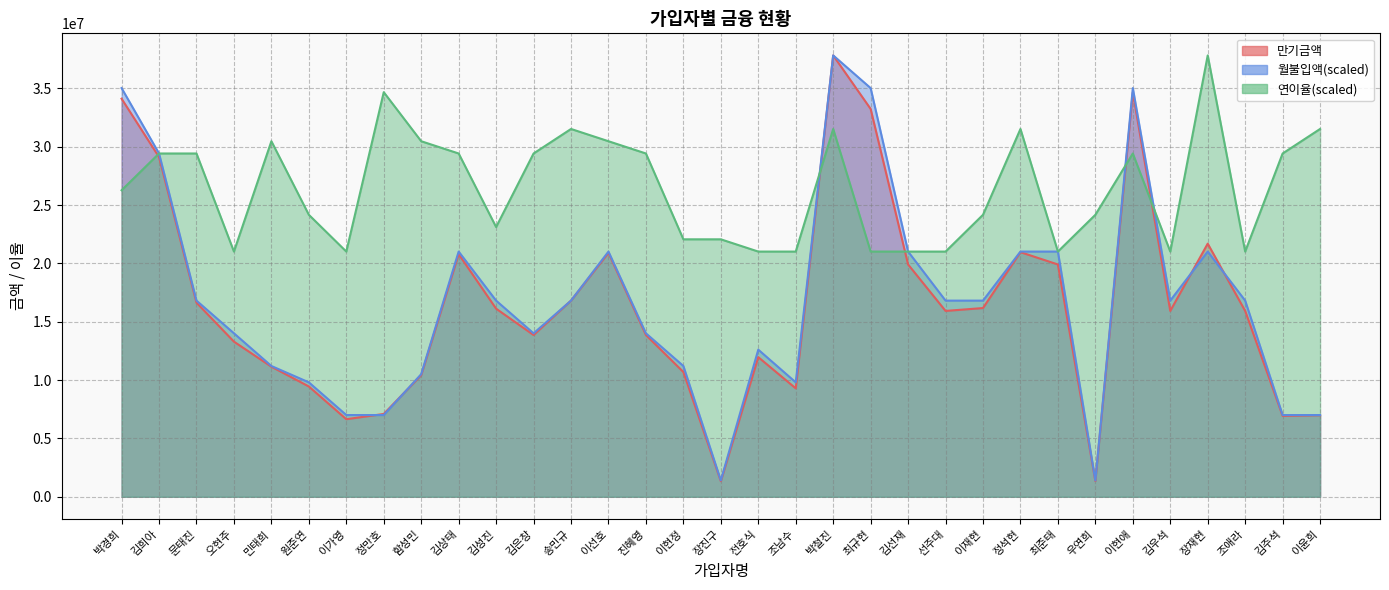

What is the value of the 월불입액 point at the 9th from the left?

10506944.4